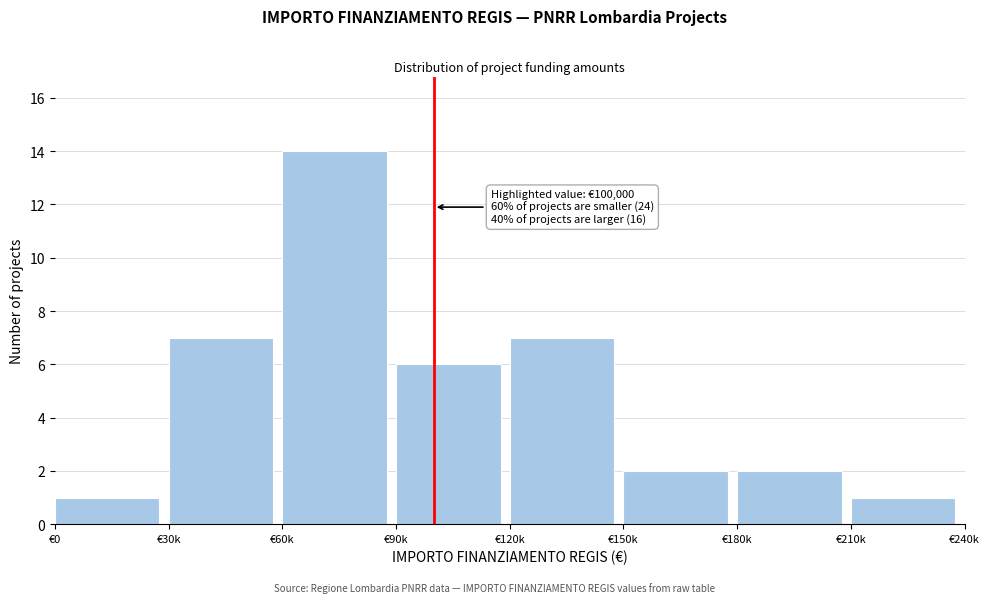

Reading left to right, extract all data points from this chart.

1	7	14	6	7	2	2	1